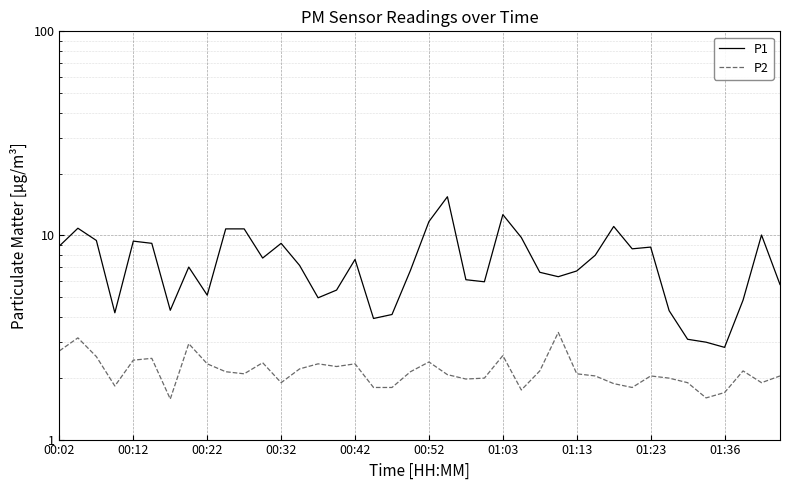

What is the lowest value of the P1 series?

2.8